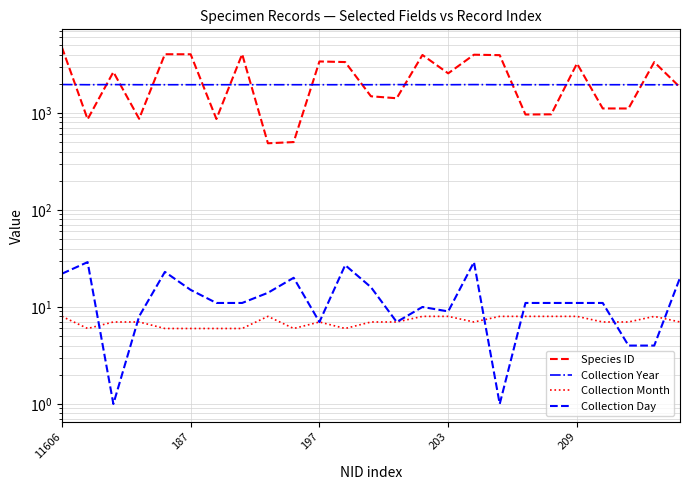

Is the value of Species ID at 24 greater than the value of Collection Day at 9?

Yes